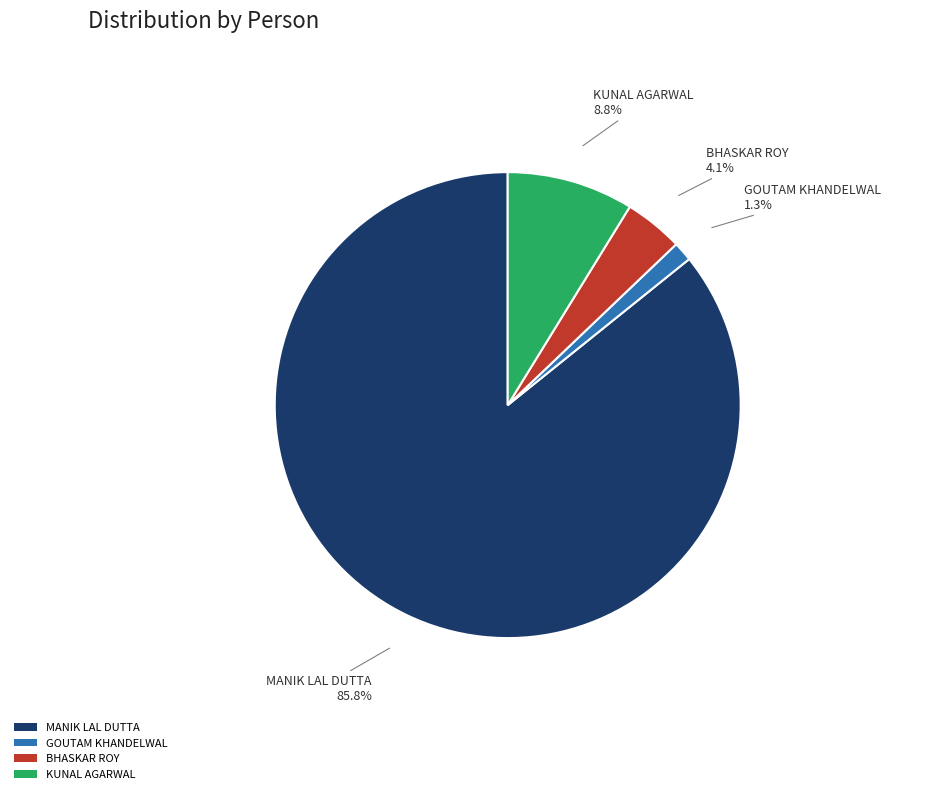

To the nearest percent, what percentage of the pie is KUNAL AGARWAL?

9%